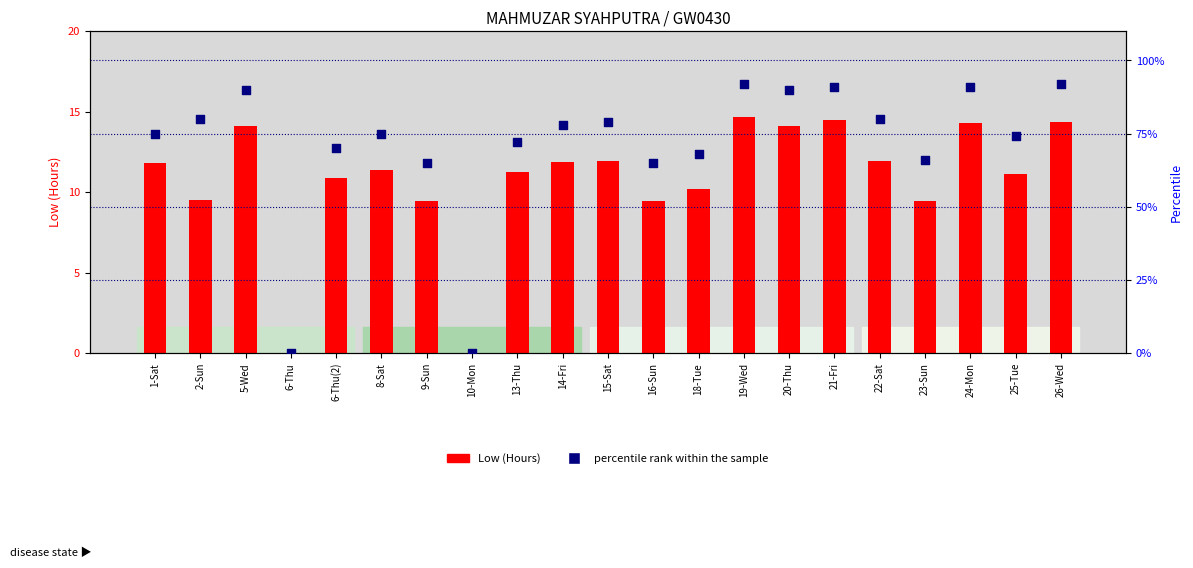

Which series has the largest total across all categories?

percentile rank within the sample